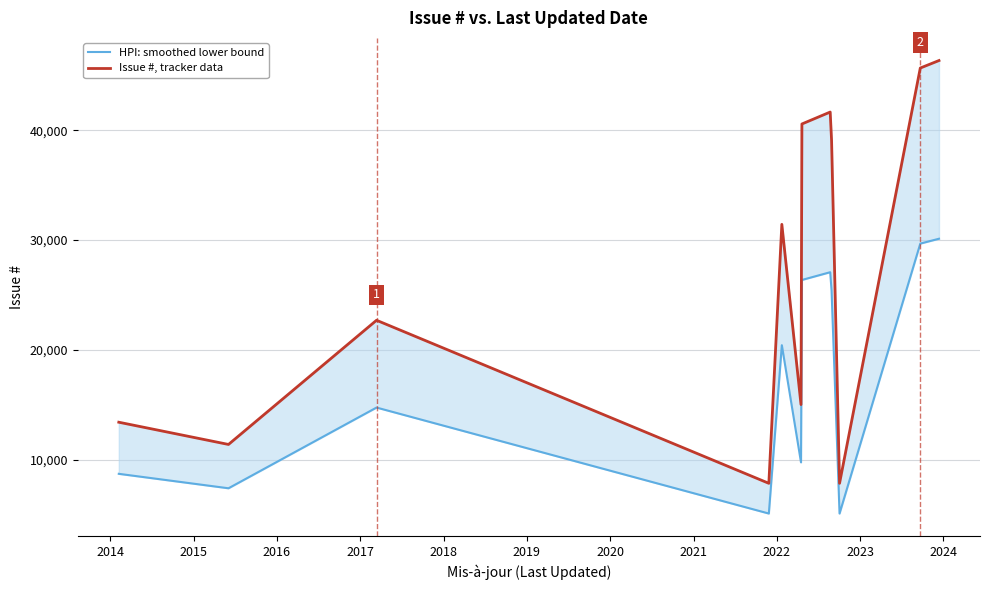

What is the sum of all Issue #, tracker data values?

323012.0